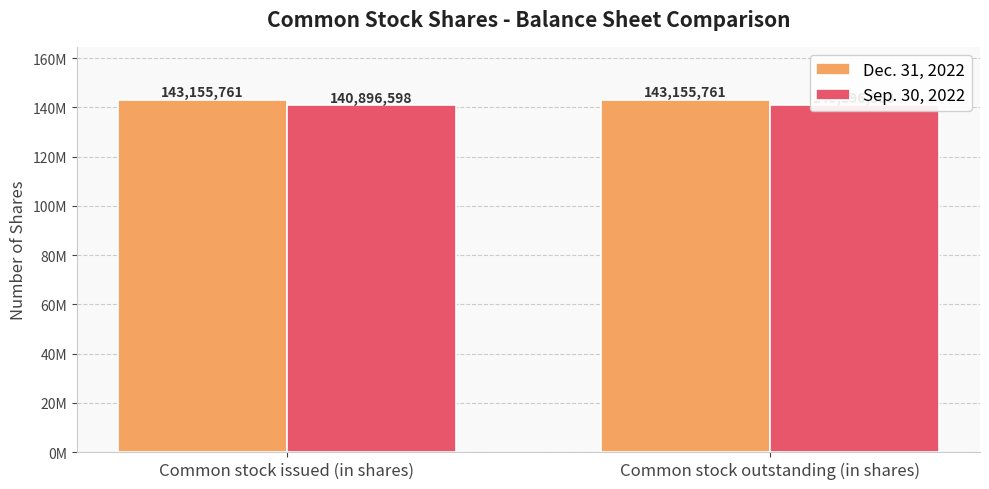

What is the total value across all series at Common stock outstanding (in shares)?

284052359